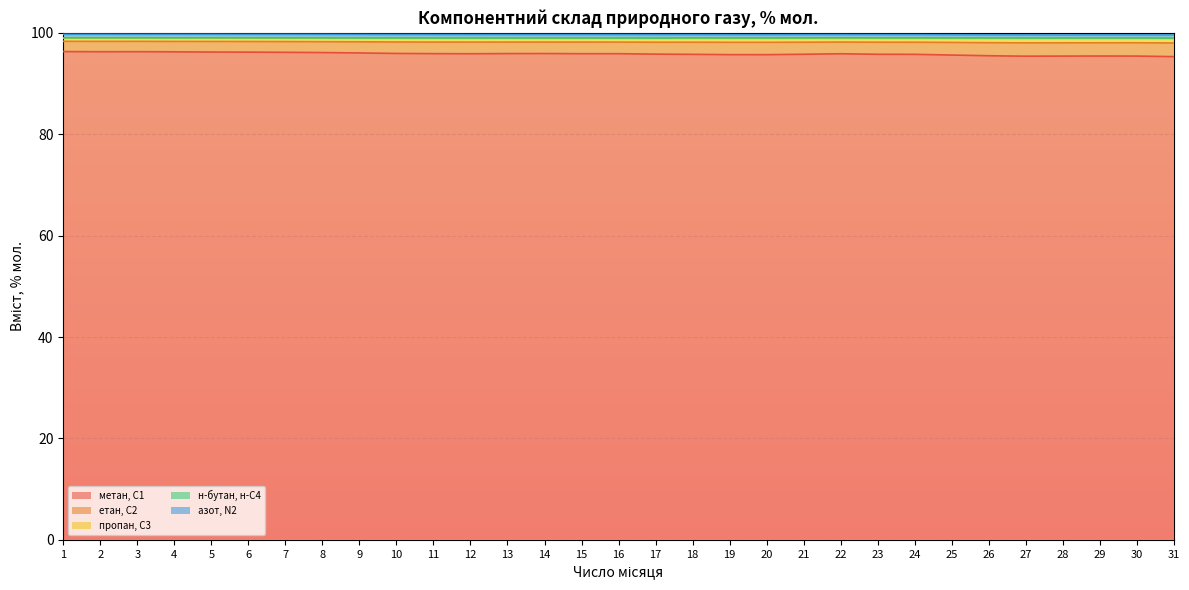

Count the пропан, С3 values in the range 99 to 100.

31